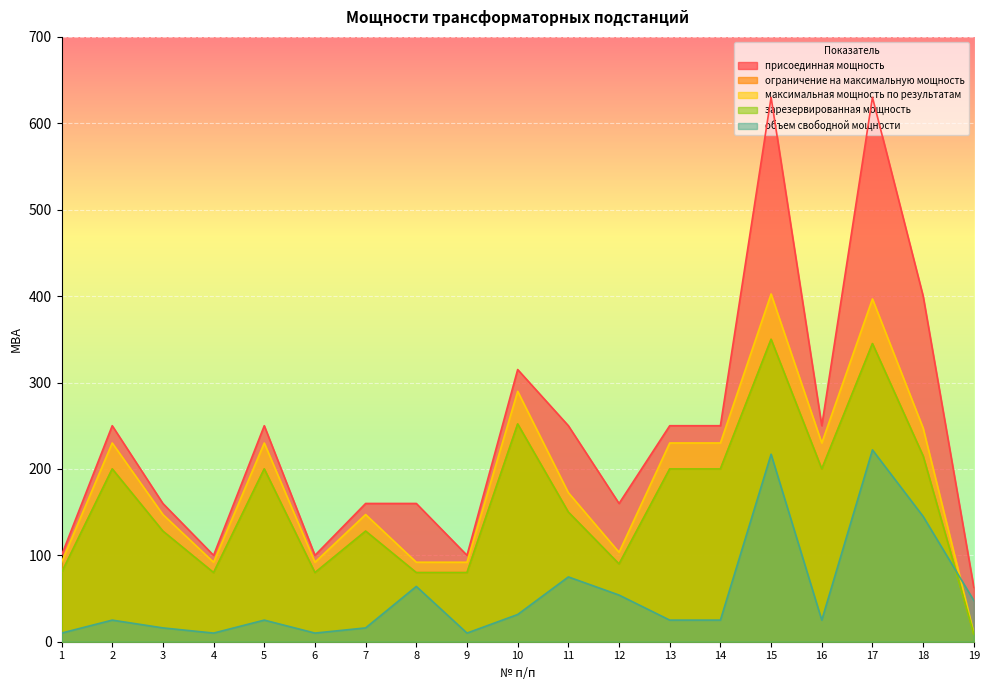

List the series in order of their peak value, highest first.

присоединная мощность, максимальная мощность по результатам, ограничение на максимальную мощность, зарезервированная мощность, объем свободной мощности